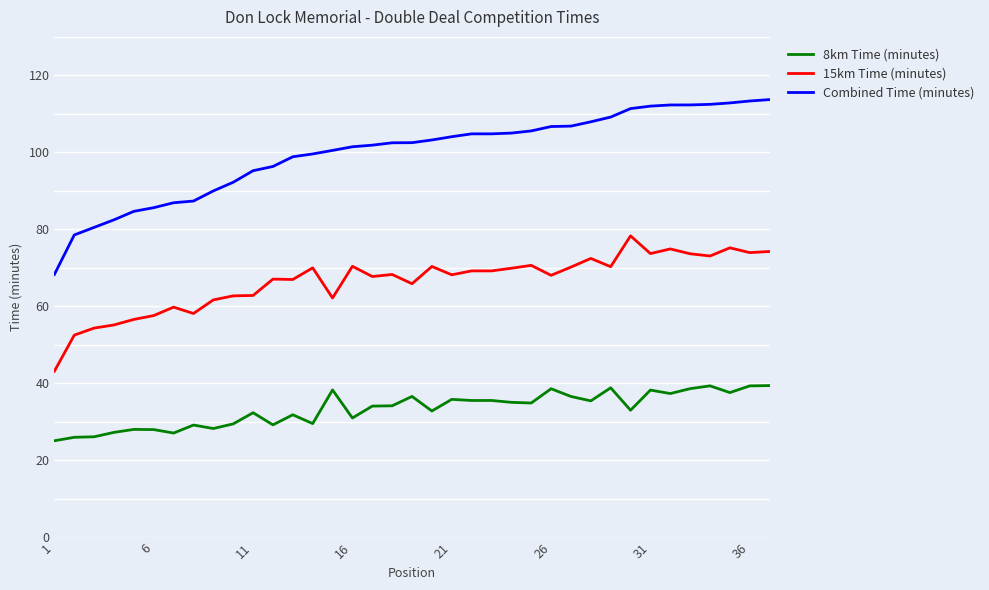

List the series in order of their peak value, lowest first.

8km Time (minutes), 15km Time (minutes), Combined Time (minutes)